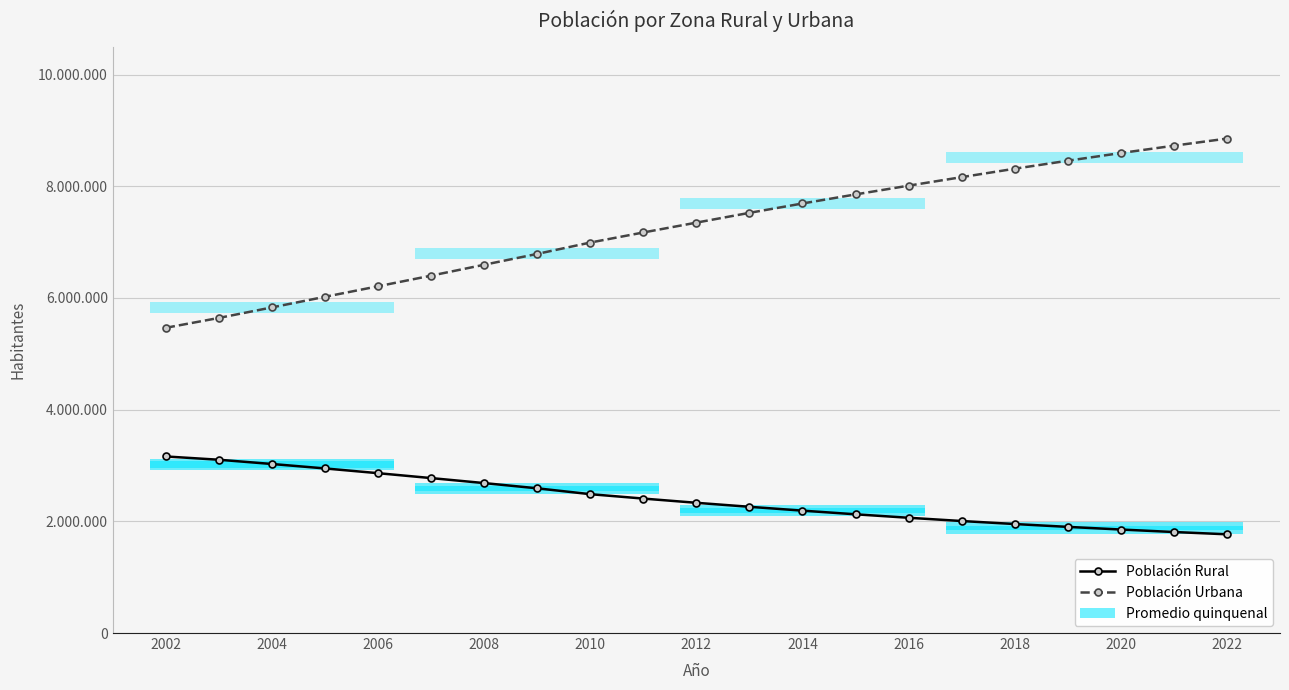

Which series changed the most between 2008 and 2012?

Población Urbana